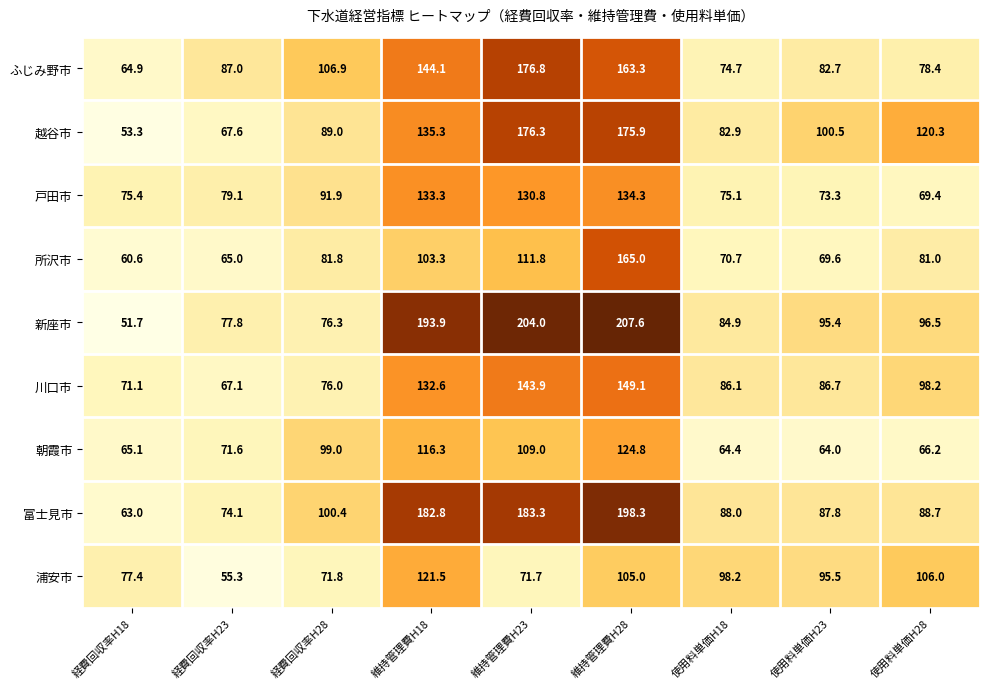

At which category does the chart reach its minimum across all series?

経費回収率H18